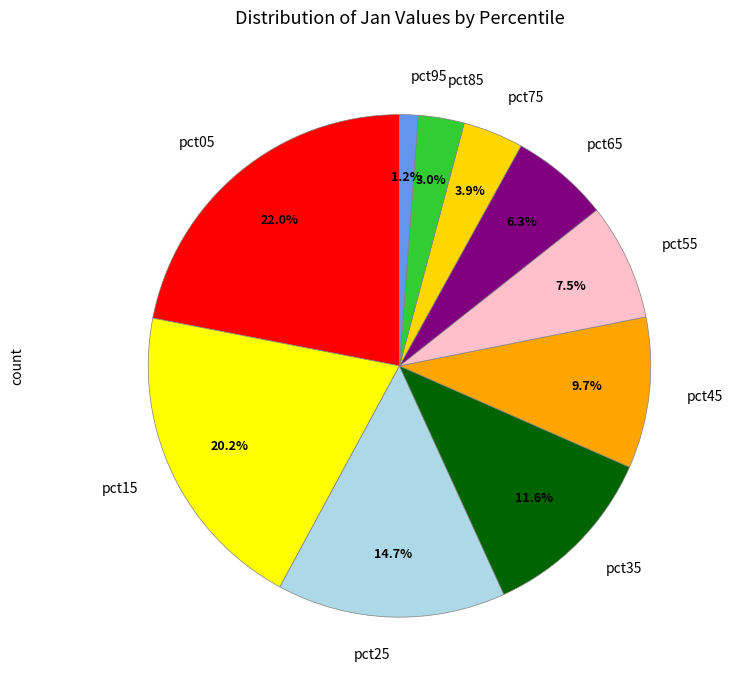

To the nearest percent, what is the average slice percentage?

10%